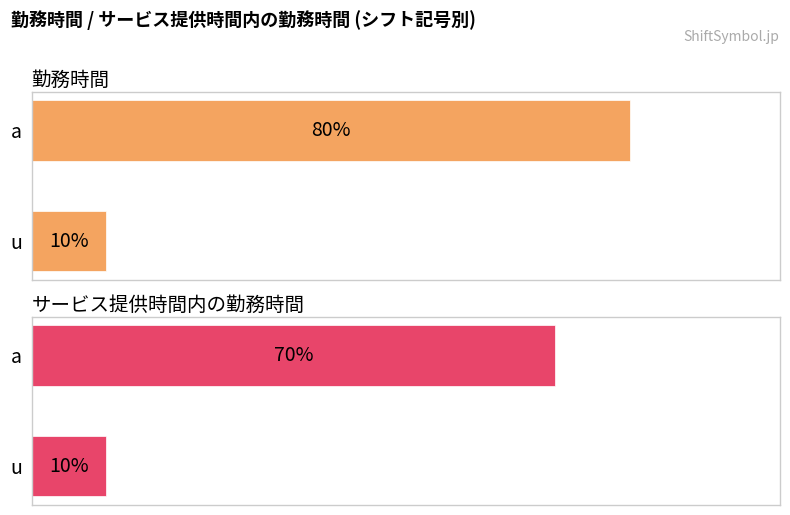

The value of 勤務時間 at u is 13. True or false?

False